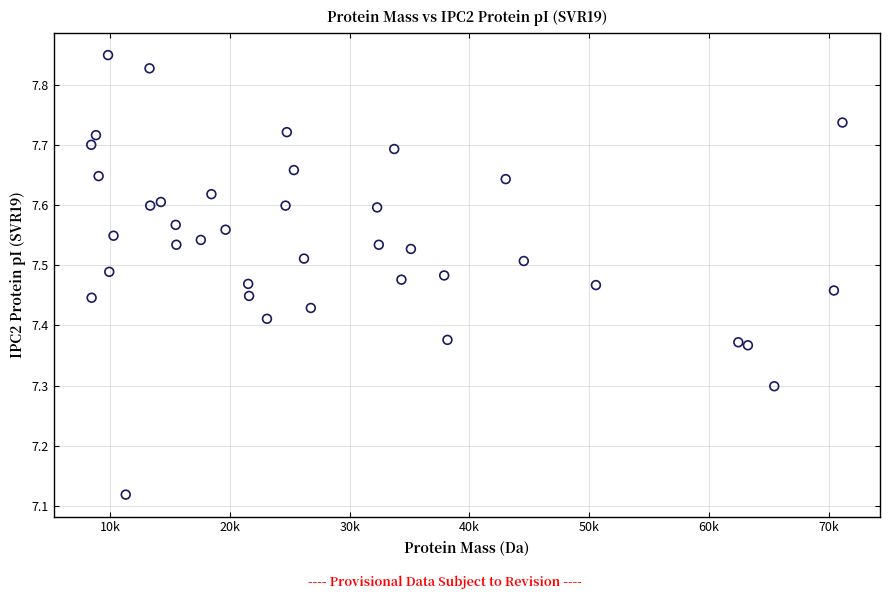

What is the range of Y values (max minus min)?

0.7